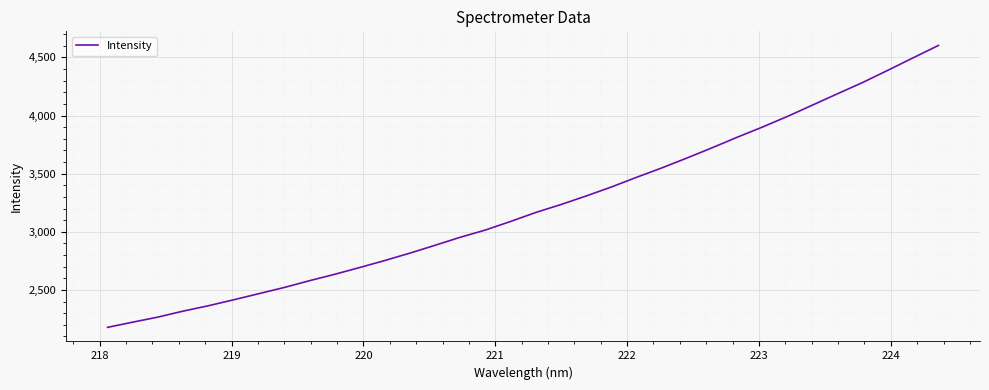

What is the difference between the maximum and minimum values?

2425.1